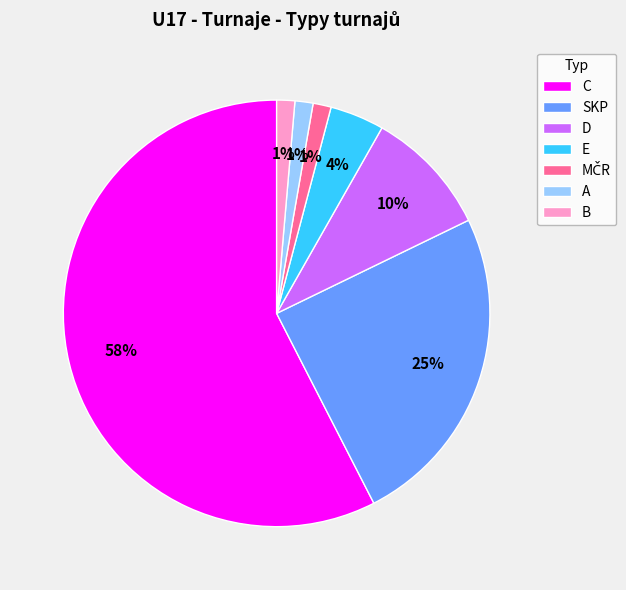

The B slice represents 1% of the pie. True or false?

True